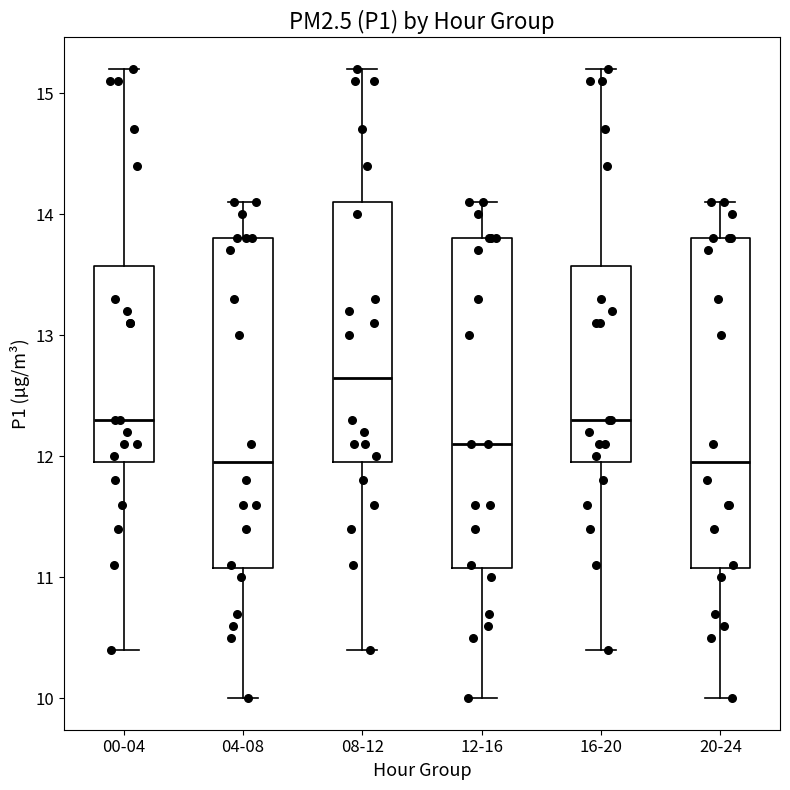

Reading left to right, read every box against the y-axis: the position of its median line, the range the box covers, and the ends of its whiskers. The values are not printed on the chart, so give them approximately, as read against the axis.

00-04: median 12.3, box 12.0 to 13.6, whiskers 10.4 to 15.2
04-08: median 12.0, box 11.1 to 13.8, whiskers 10.0 to 14.1
08-12: median 12.7, box 12.0 to 14.1, whiskers 10.4 to 15.2
12-16: median 12.1, box 11.1 to 13.8, whiskers 10.0 to 14.1
16-20: median 12.3, box 12.0 to 13.6, whiskers 10.4 to 15.2
20-24: median 12.0, box 11.1 to 13.8, whiskers 10.0 to 14.1